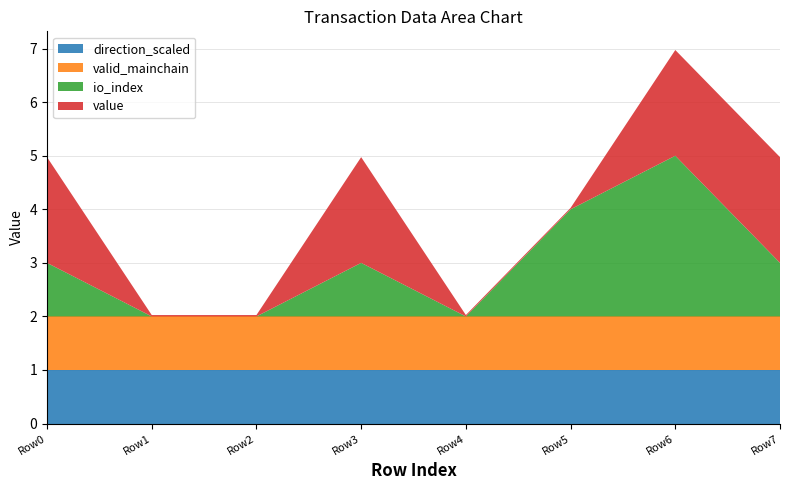

Reading right to left, list all the values displayed in this chart.

io_index: 1.0	3.0	2.0	0.0	1.0	0.0	0.0	1.0
value: 2.0	2.0	0.0	0.0	2.0	0.0	0.0	2.0
valid_mainchain: 1.0	1.0	1.0	1.0	1.0	1.0	1.0	1.0
direction_scaled: 1.0	1.0	1.0	1.0	1.0	1.0	1.0	1.0